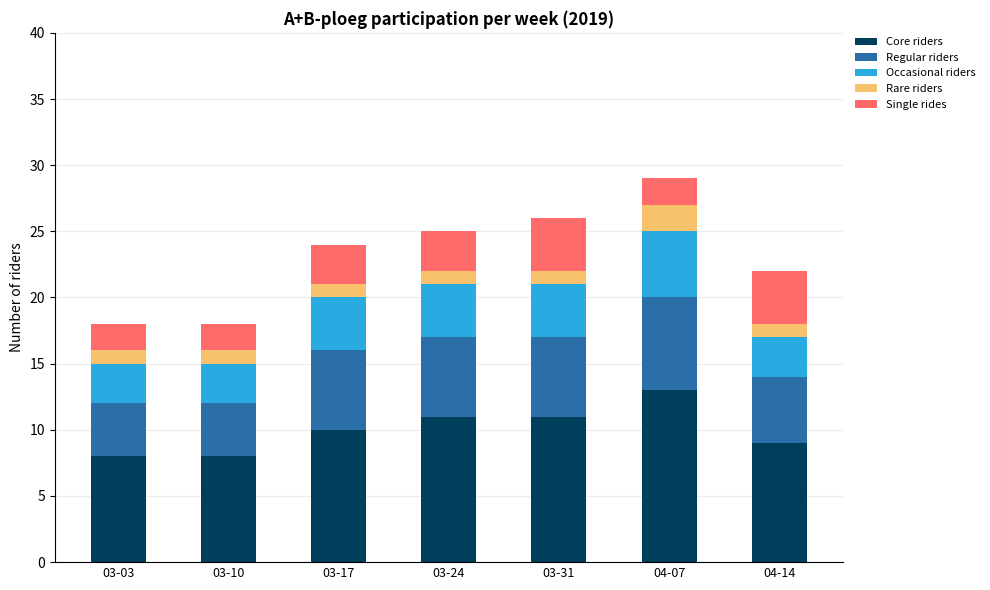

At which category is the sum across all series the highest?

04-07